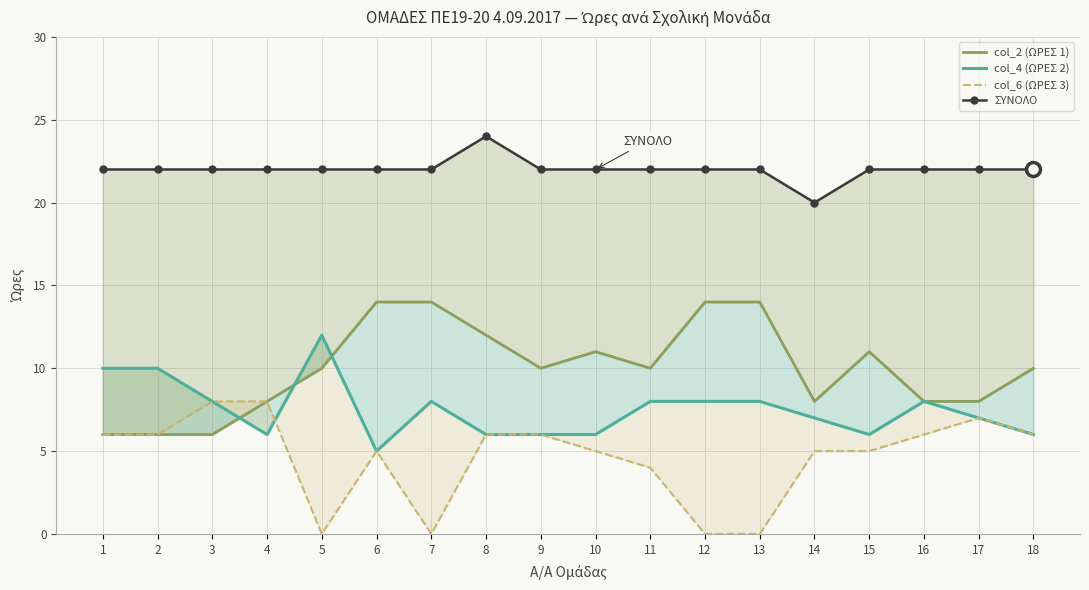

Which series has the largest total across all categories?

ΣΥΝΟΛΟ